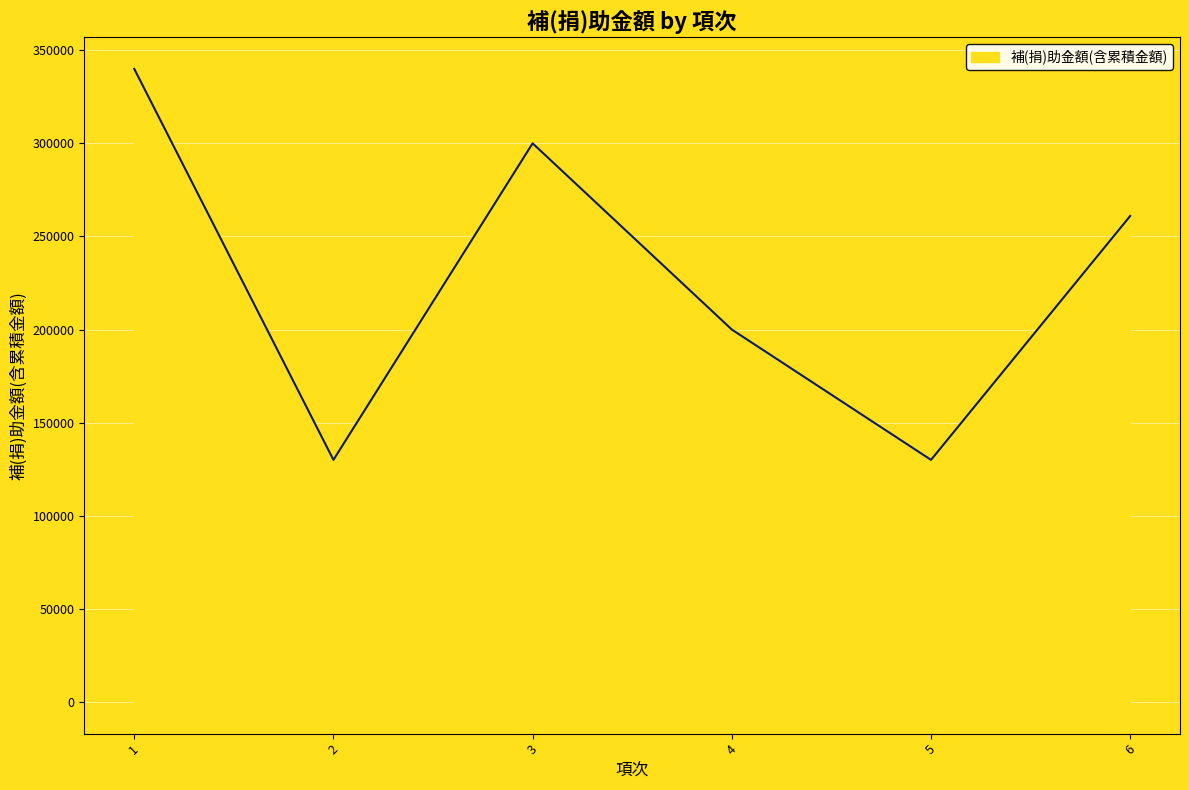

The chart shows a value of 261000 at 6. True or false?

True